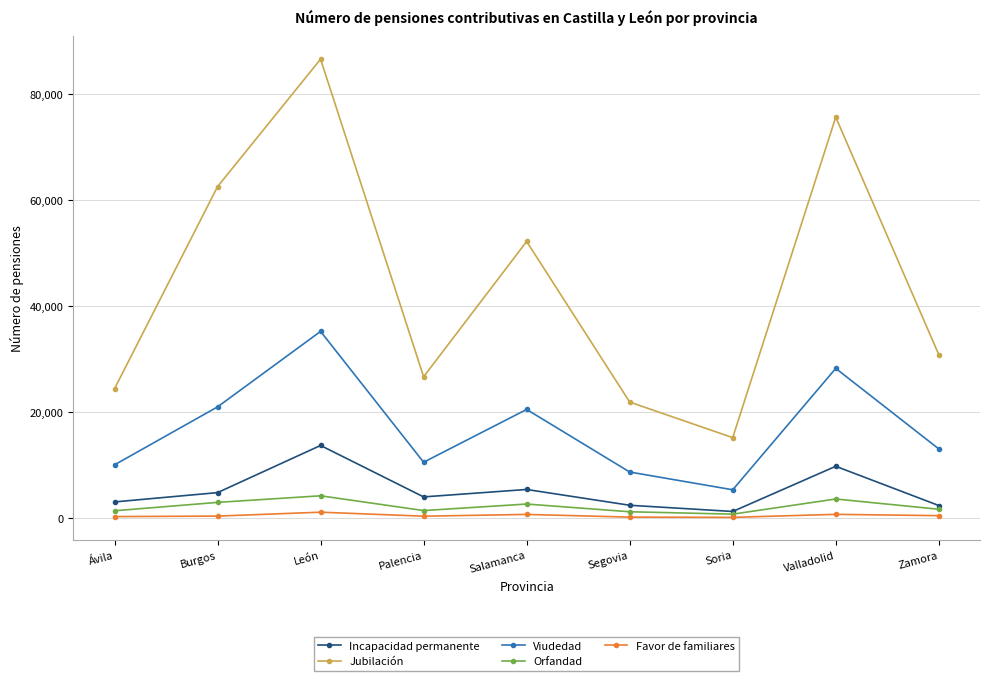

Between León and Segovia, which series saw the biggest shift?

Jubilación